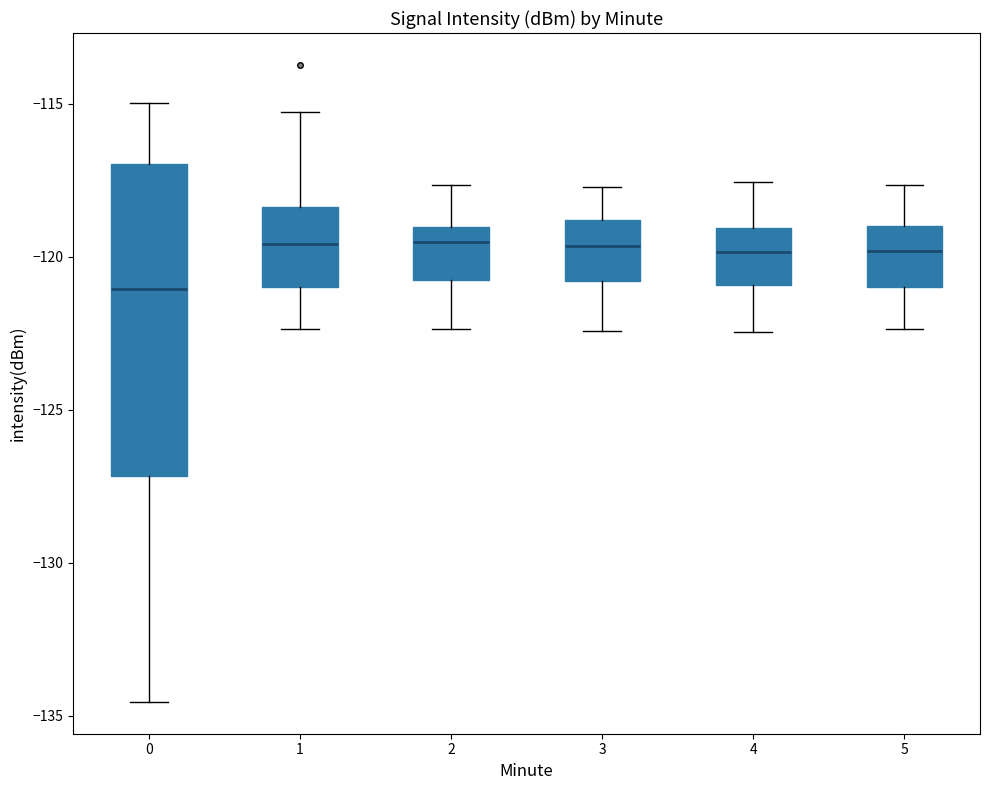

Reading left to right, read every box against the y-axis: the position of its median line, the range the box covers, and the ends of its whiskers. The values are not printed on the chart, so give them approximately, as read against the axis.

0: median -121.0, box -127.0 to -117.0, whiskers -134.5 to -115.0
1: median -119.5, box -121.0 to -118.5, whiskers -122.5 to -115.0
2: median -119.5, box -121.0 to -119.0, whiskers -122.5 to -117.5
3: median -119.5, box -121.0 to -119.0, whiskers -122.5 to -117.5
4: median -120.0, box -121.0 to -119.0, whiskers -122.5 to -117.5
5: median -120.0, box -121.0 to -119.0, whiskers -122.5 to -117.5